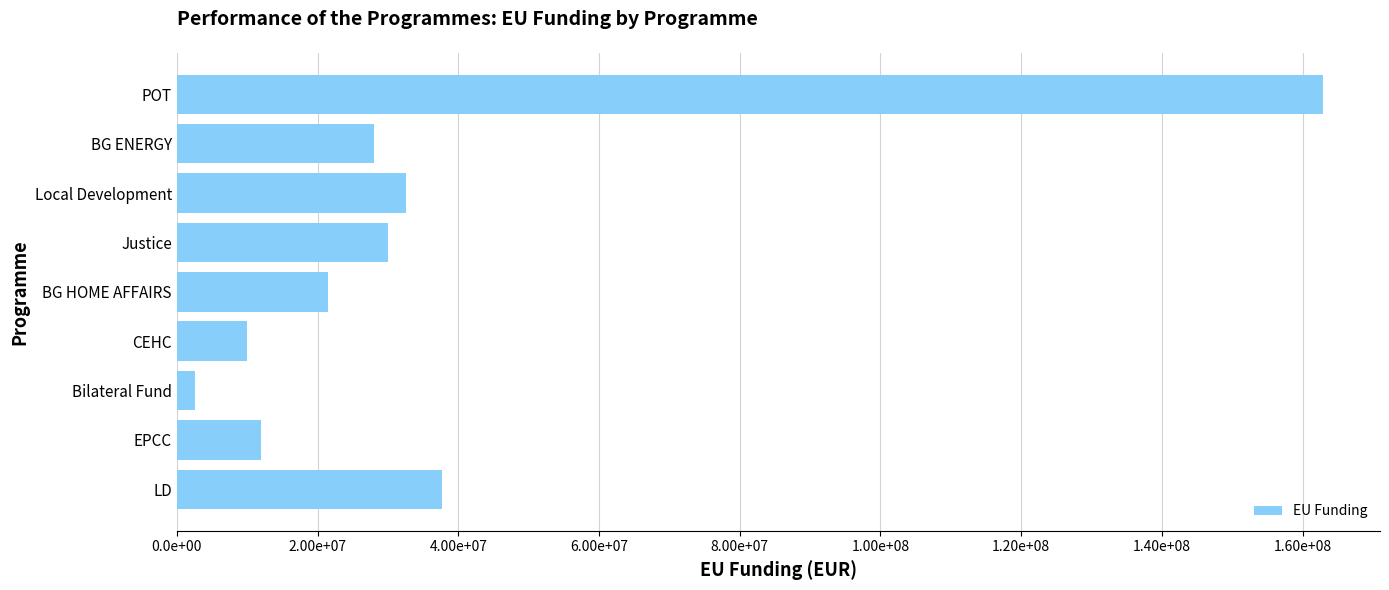

Rank the categories by value from lowest to highest.

Bilateral Fund, CEHC, EPCC, BG HOME AFFAIRS, BG ENERGY, Justice, Local Development, LD, POT